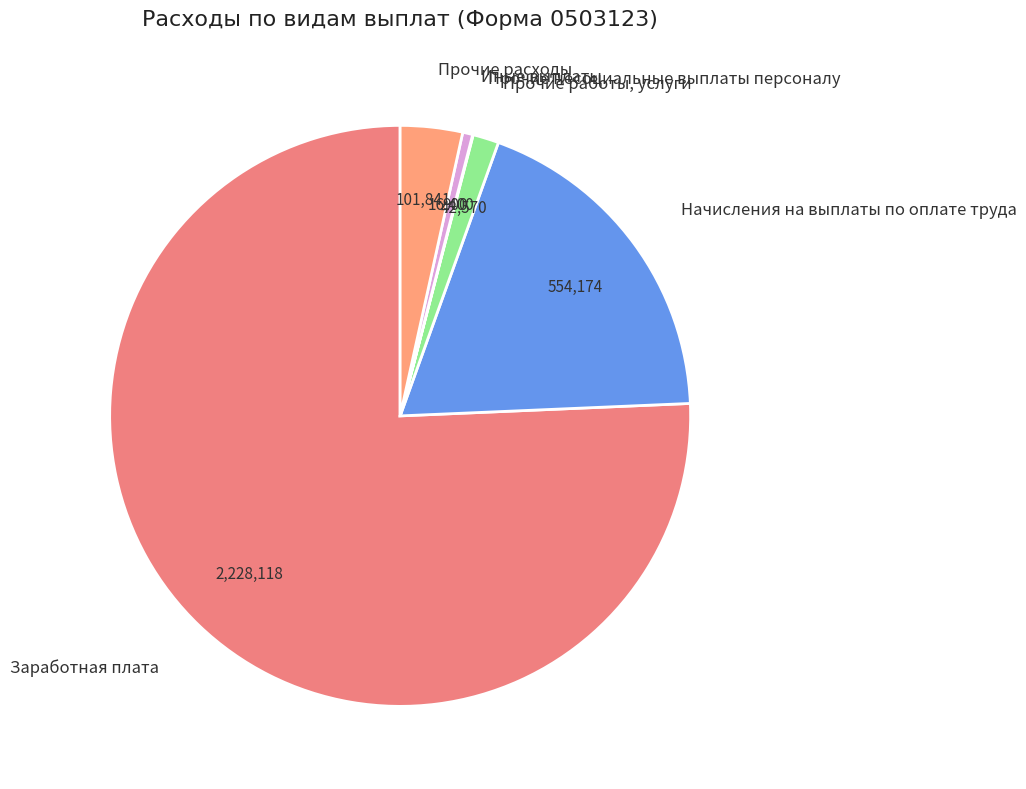

Does any single category account for the majority?

Yes